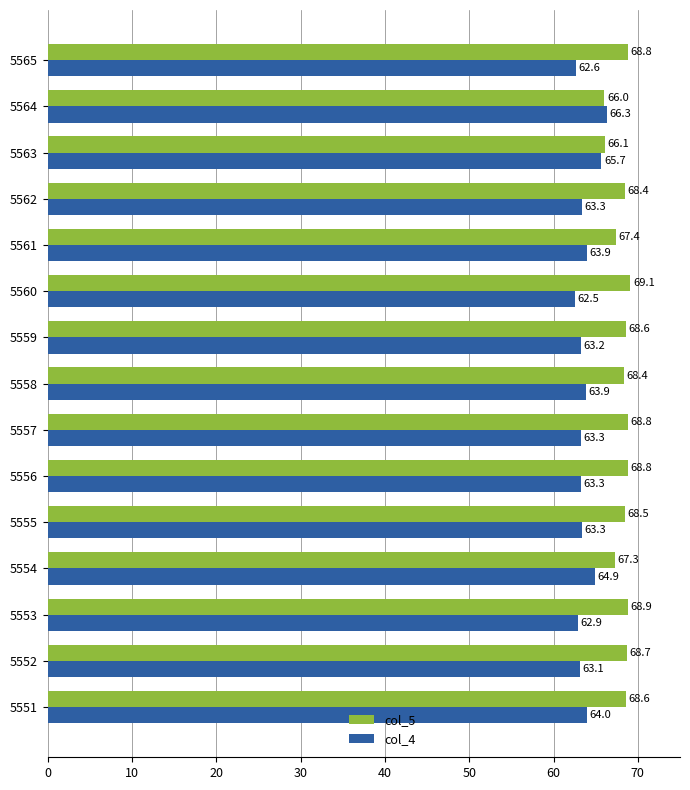

What is the difference between the highest and lowest values at 5557?

5.5